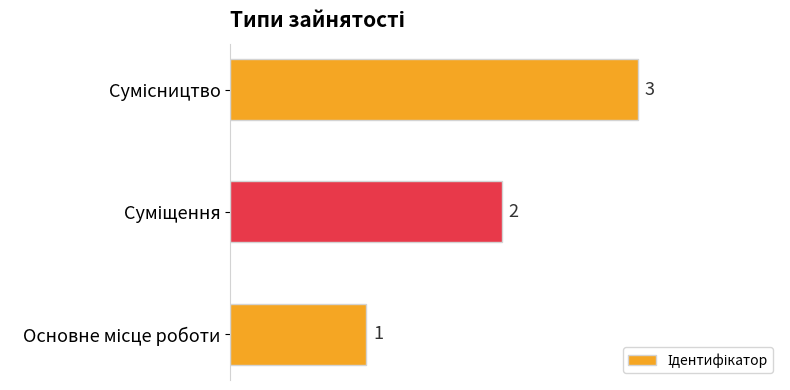

How many values are between 1 and 3?

3